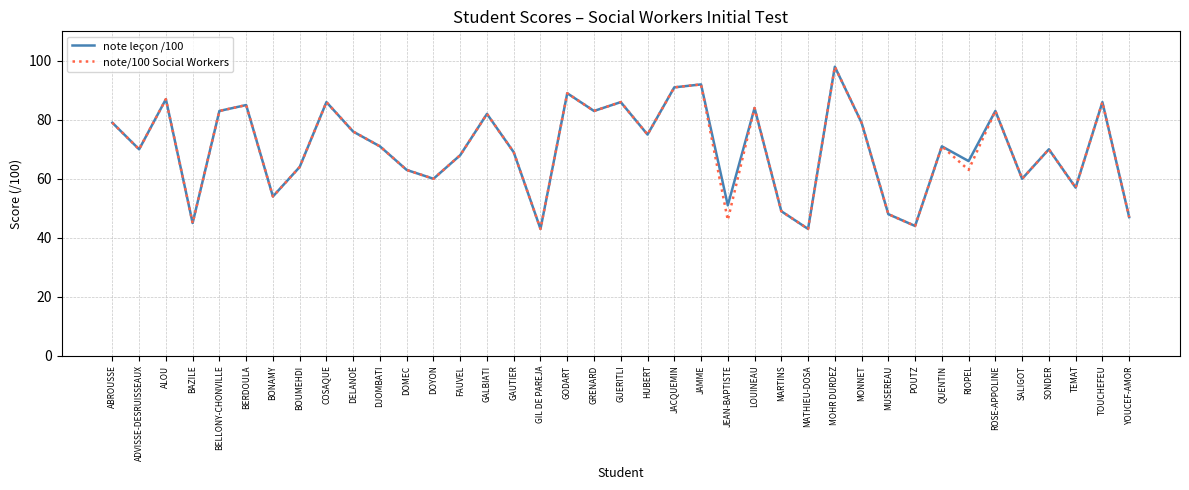

What is the total value across all series at TOUCHEFEU?

172